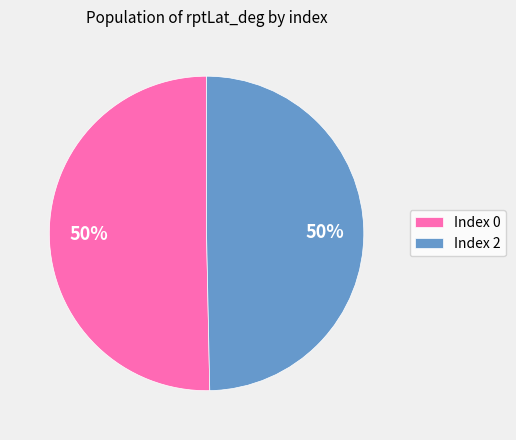

Is the sum of Index 0 and Index 2 greater than half?

Yes